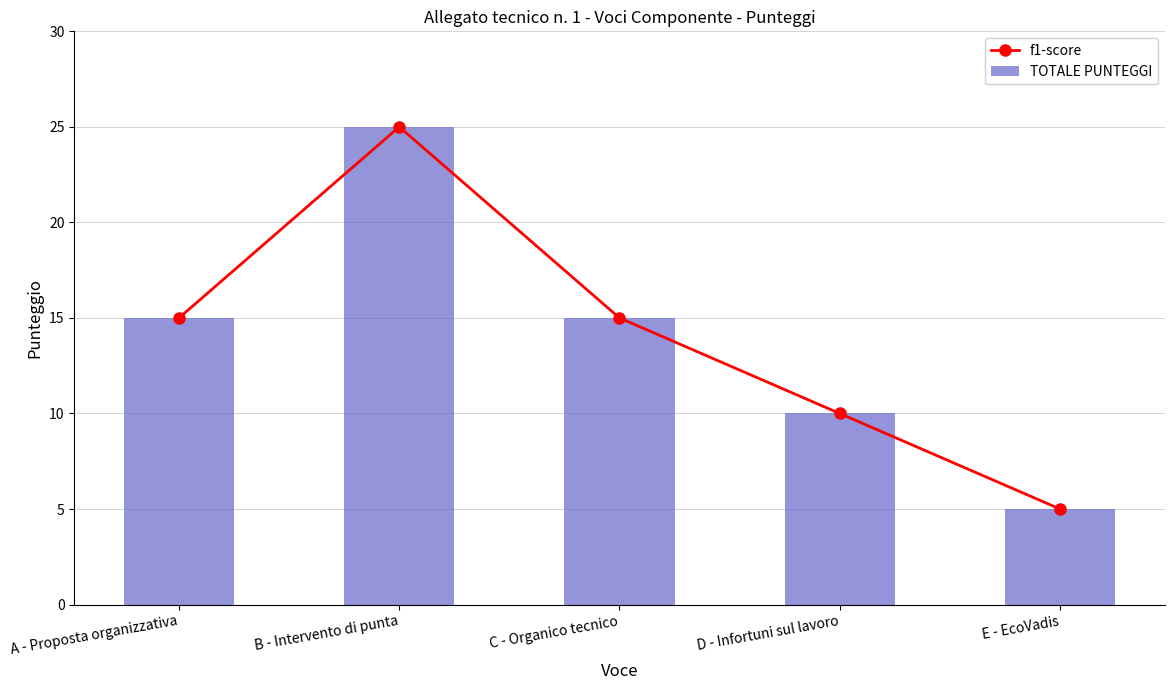

What is the value of the TOTALE PUNTEGGI bar at the 5th from the left?

5